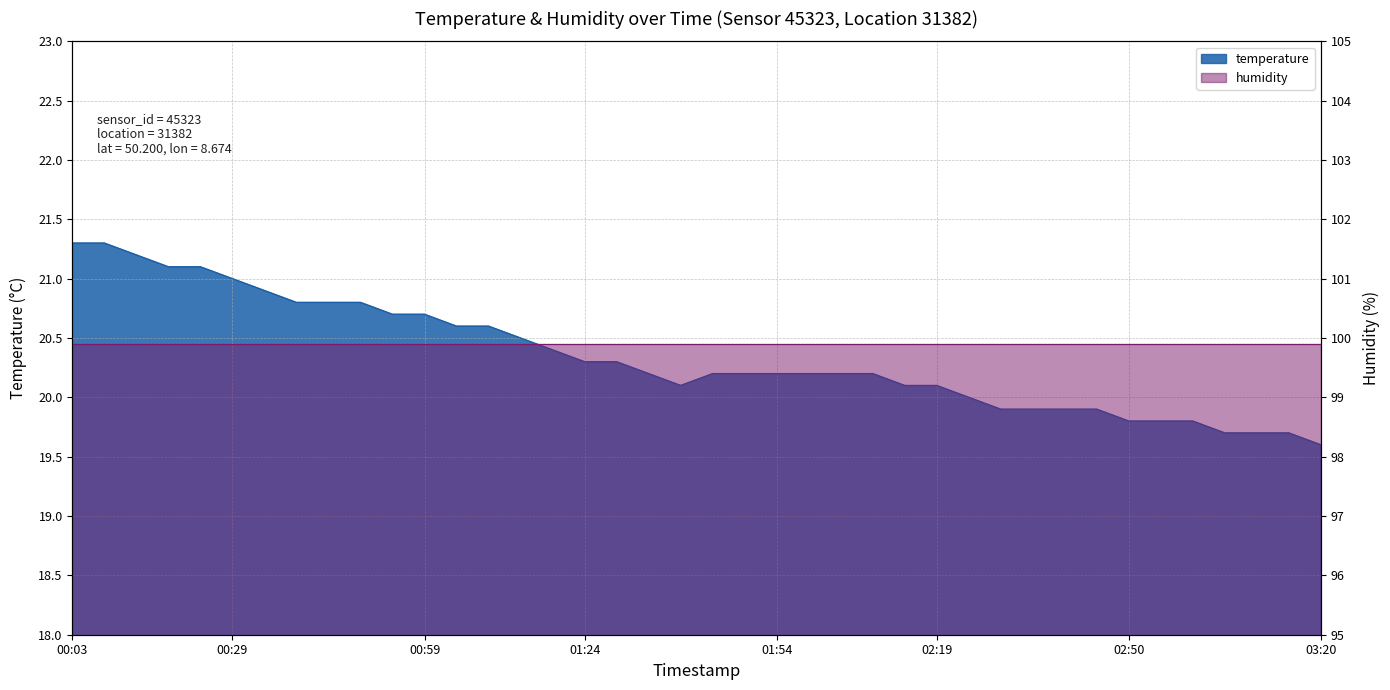

What is the greatest value displayed?

21.3